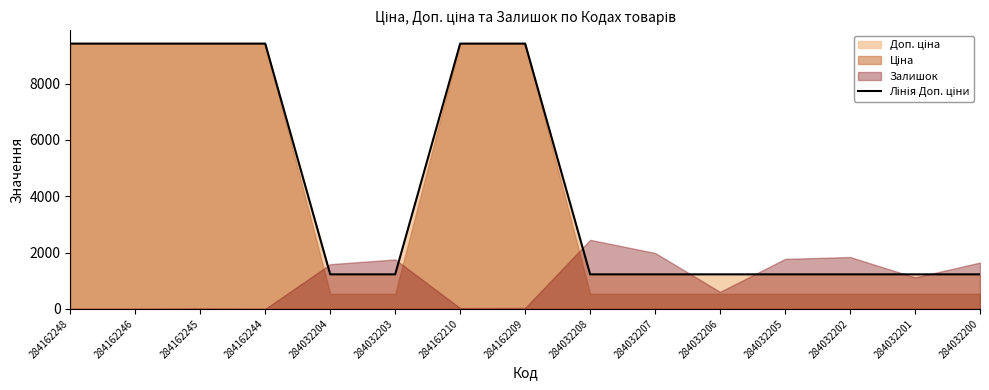

Reading right to left, what are all the values shown in this chart?

1227.2	1227.2	1227.2	1227.2	1227.2	1227.2	1227.2	9416.9	9416.9	1227.2	1227.2	9416.9	9416.9	9416.9	9416.9